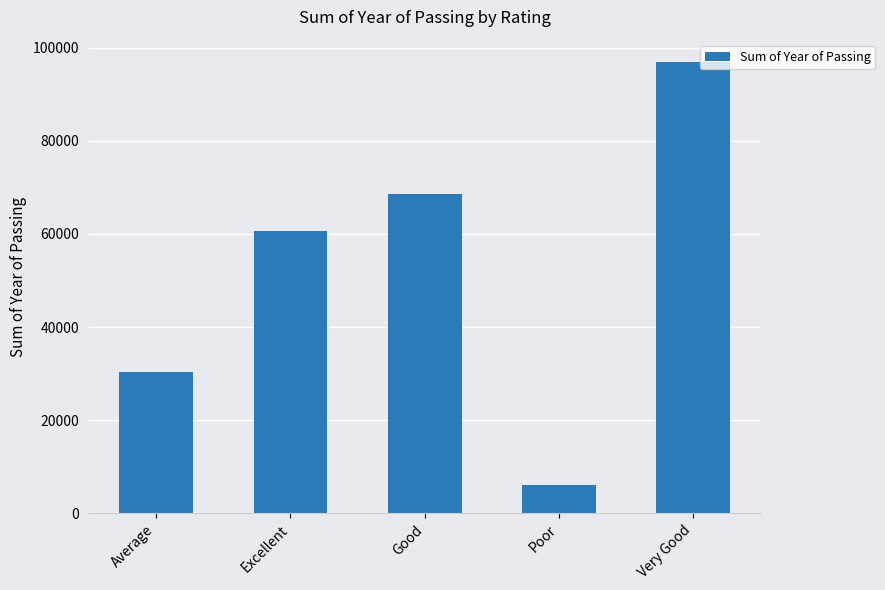

Which category has the lowest value across all series?

Poor